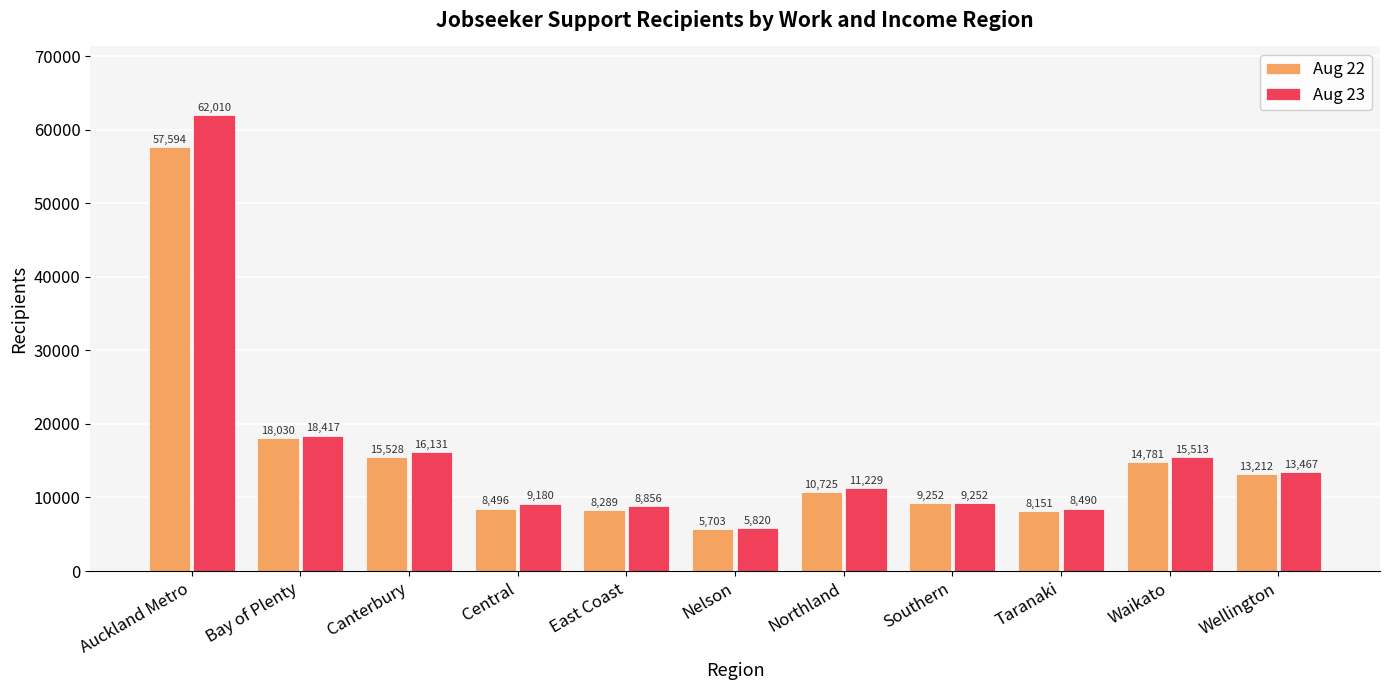

How many groups of bars are there?

11